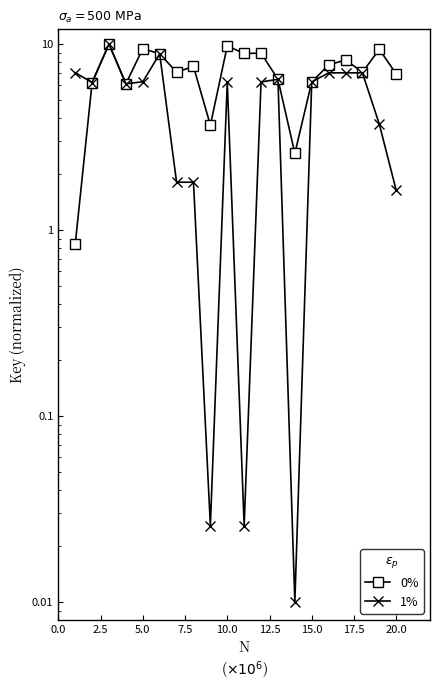

True or false: 0% and 1% cross at least once.

True